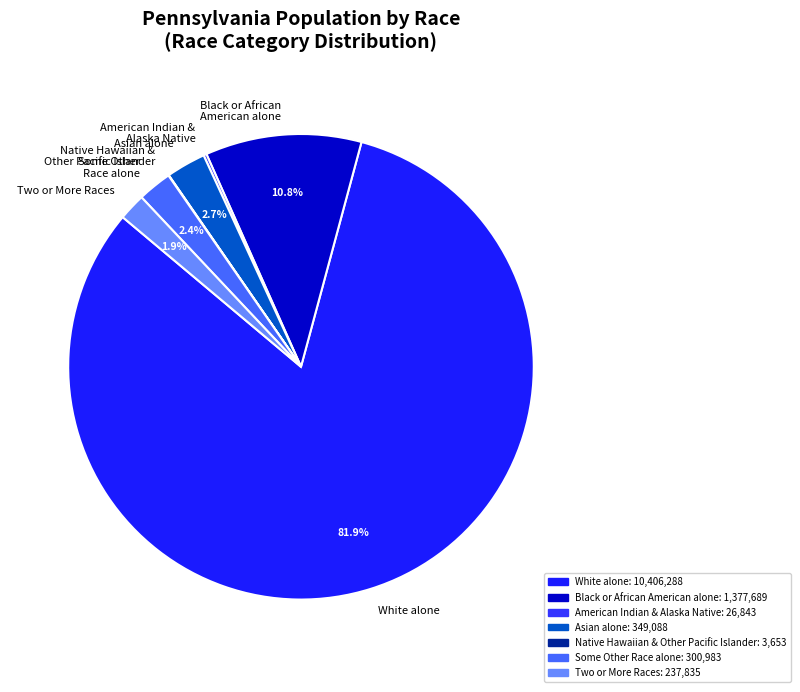

What is the majority slice?

White alone